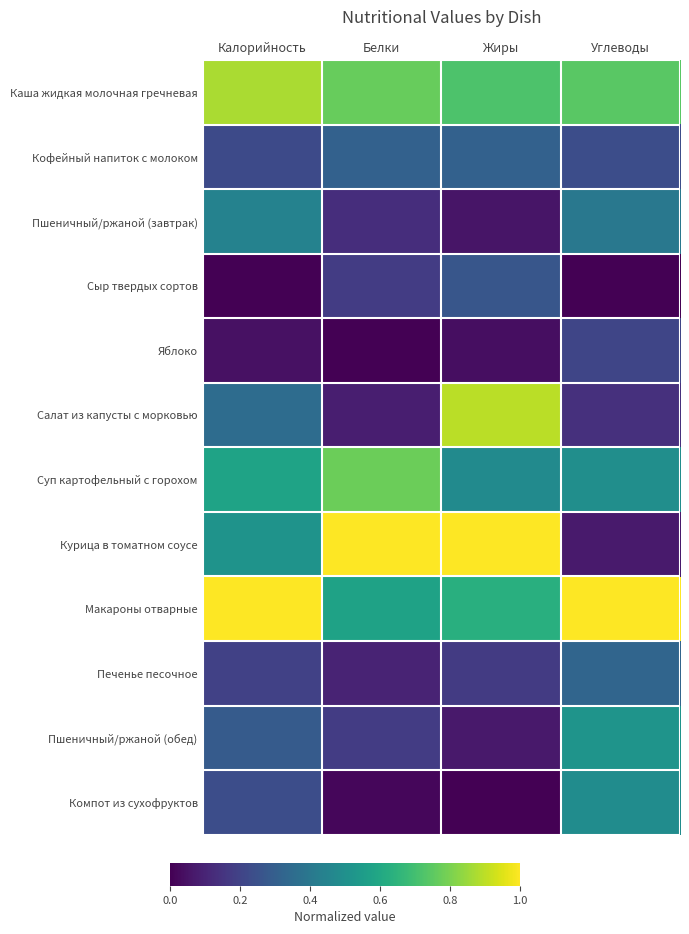

Which has a higher value, Белки or Жиры?

Белки